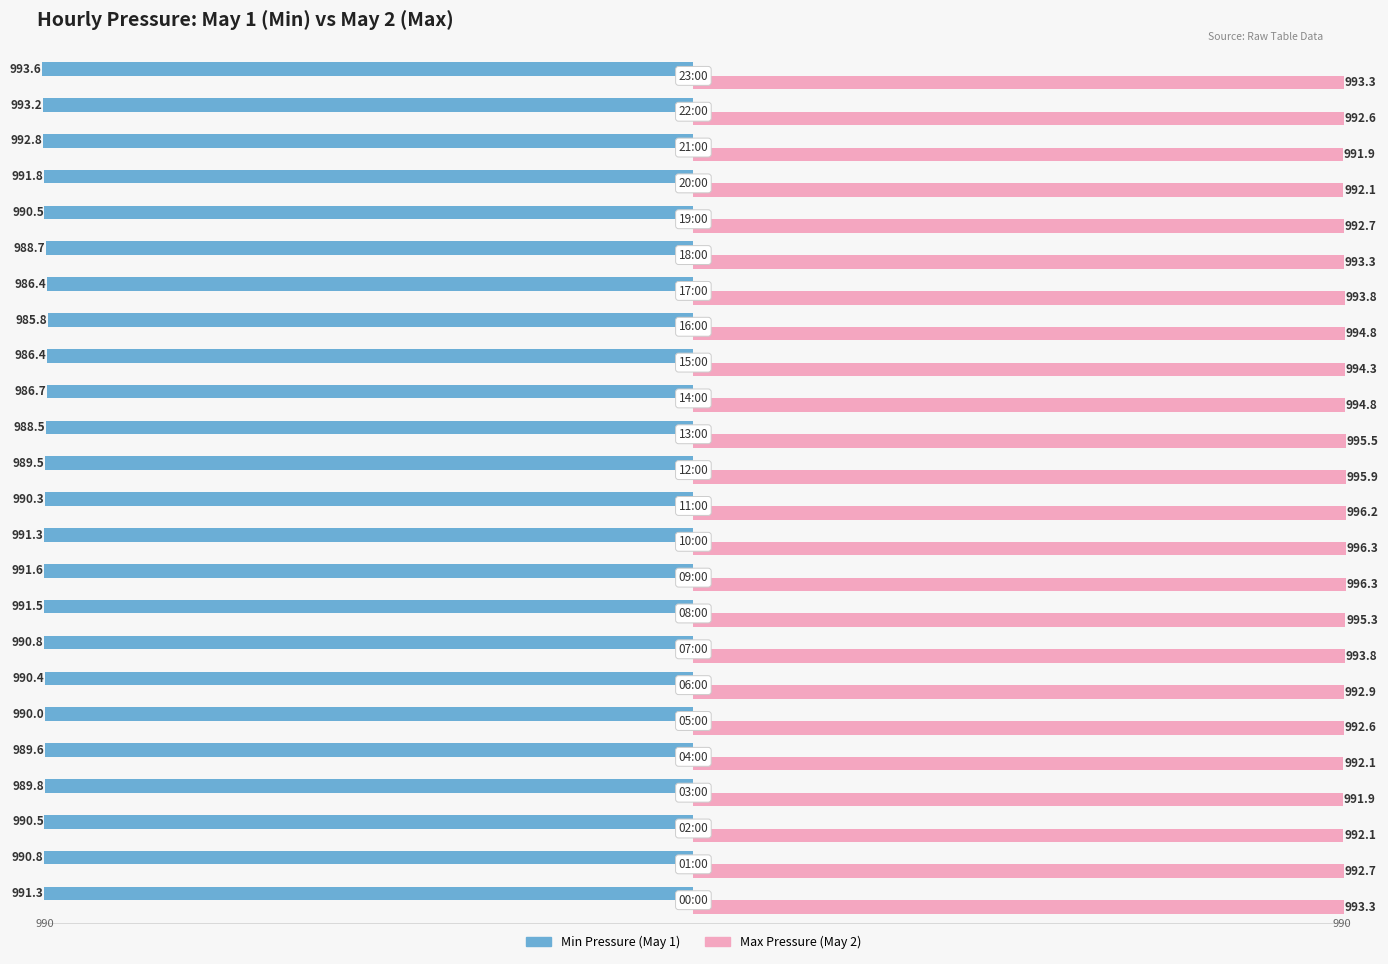

Which series has the largest total across all categories?

Max Pressure (May 2)